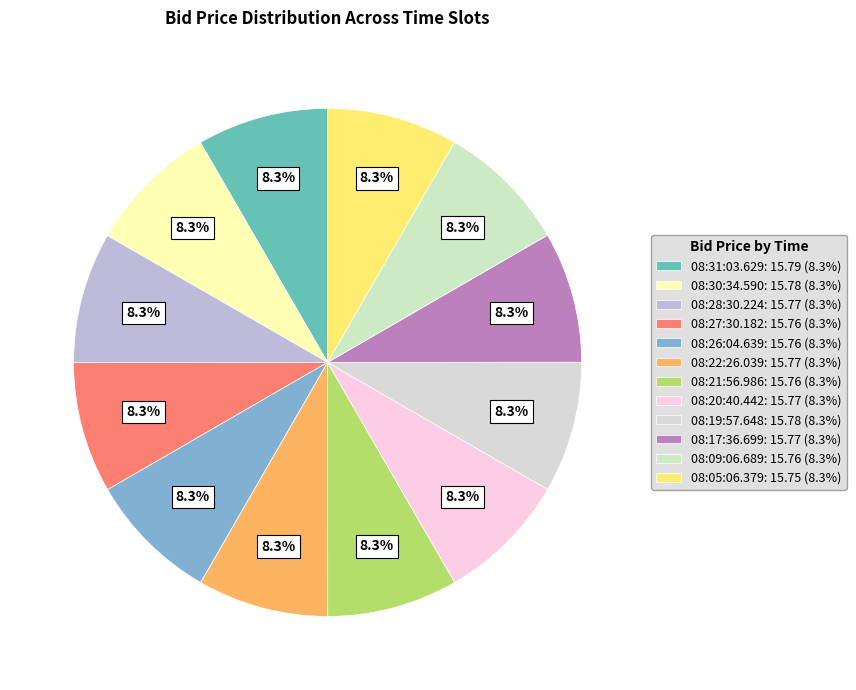

To the nearest percent, what is the average slice percentage?

8%